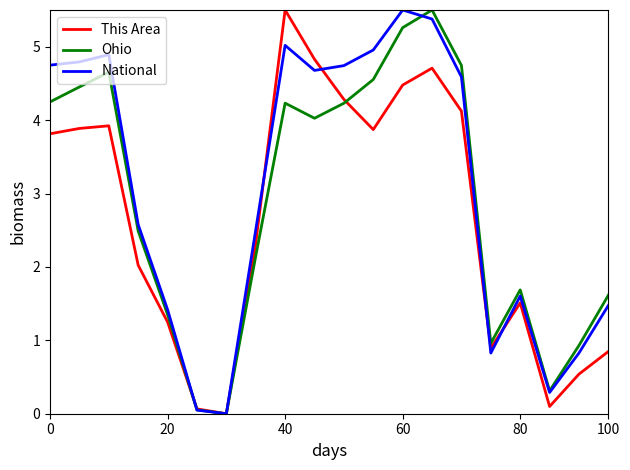

What is the maximum value for Ohio?

5.5